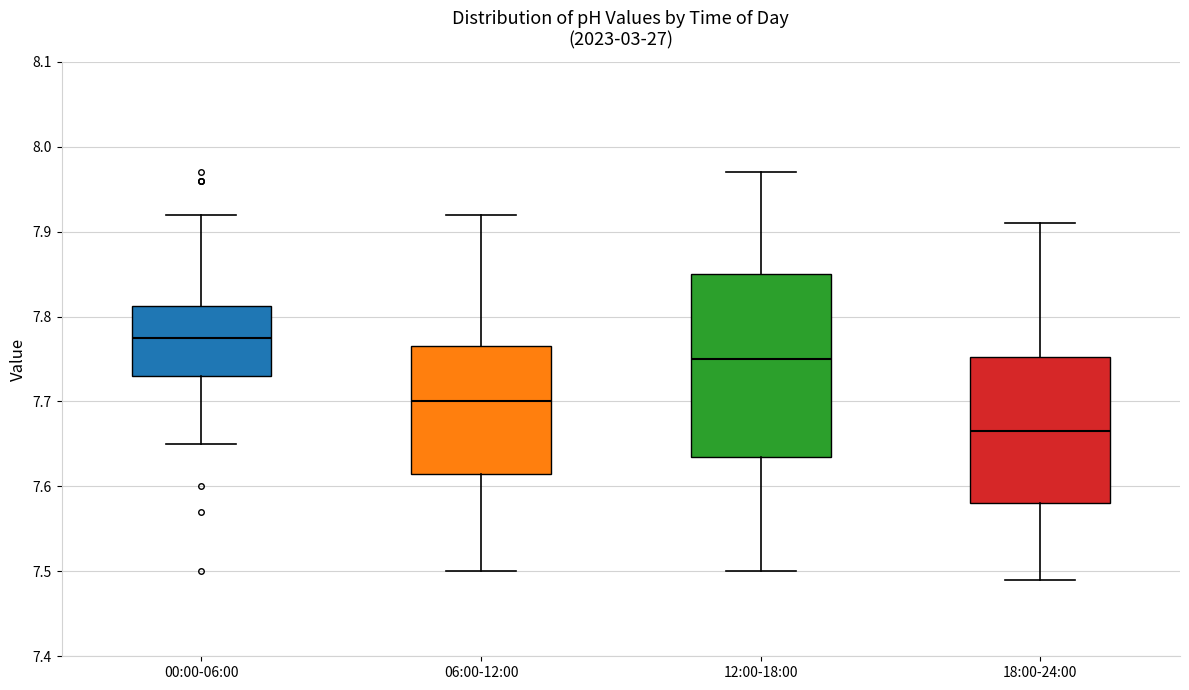

Reading left to right, transcribe this box plot: for each box, give where its median line is, the range the box spans, and where its two whiskers end, as read against the y-axis. The values are not printed on the chart, so give them approximately, as read against the axis.

00:00-06:00: median 7.78, box 7.73 to 7.81, whiskers 7.65 to 7.92
06:00-12:00: median 7.70, box 7.62 to 7.77, whiskers 7.50 to 7.92
12:00-18:00: median 7.75, box 7.64 to 7.85, whiskers 7.50 to 7.97
18:00-24:00: median 7.67, box 7.58 to 7.75, whiskers 7.49 to 7.91